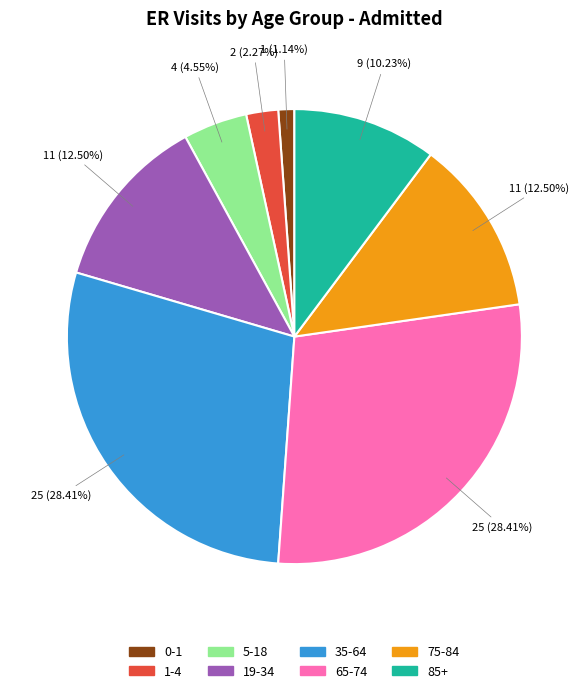

How many segments does this pie chart have?

8